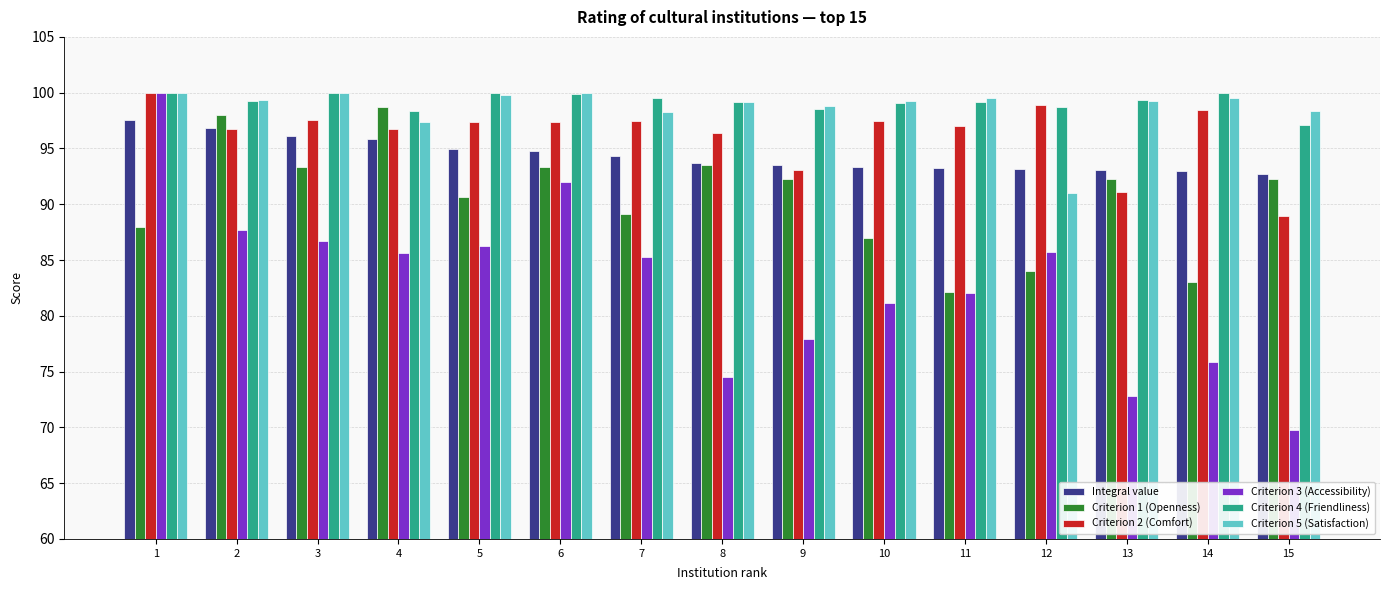

What is the approximate value of Criterion 3 (Accessibility) at 2?

87.7